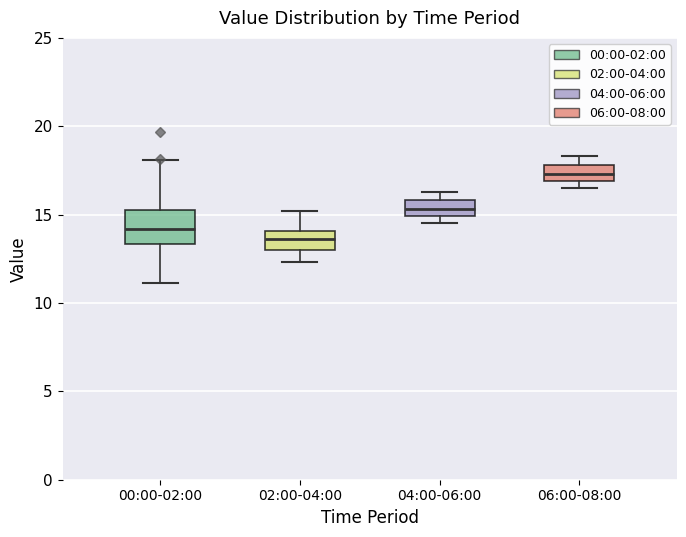

Which box is the tallest, from its lower edge to its upper edge?

00:00-02:00